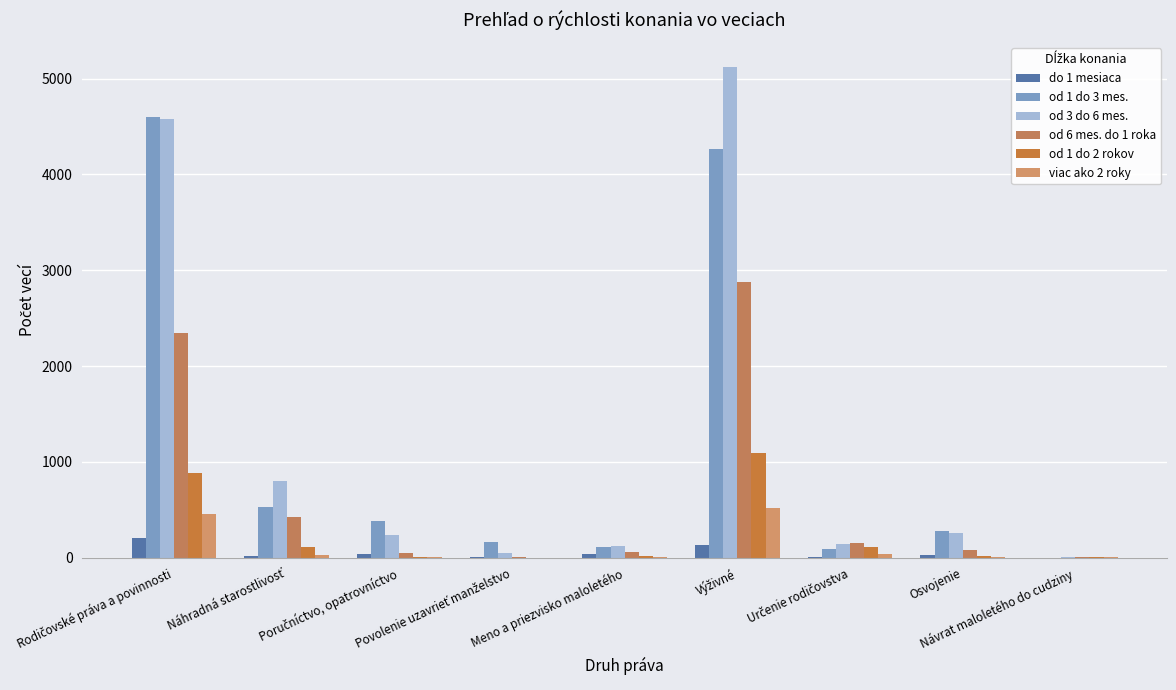

How many series are shown in this chart?

6